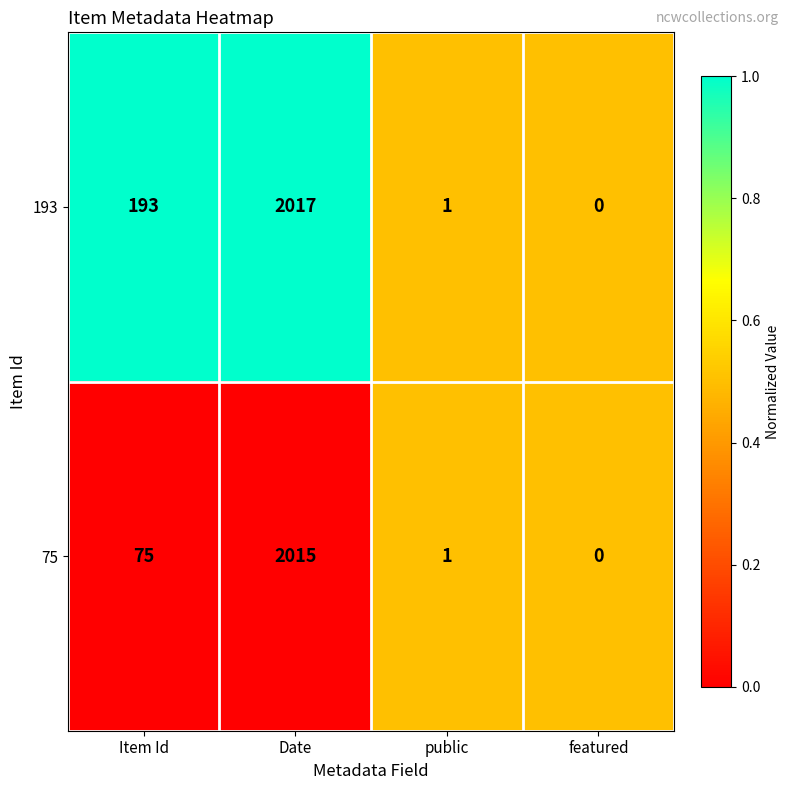

Rank the series by their average value, from lowest to highest.

75, 193